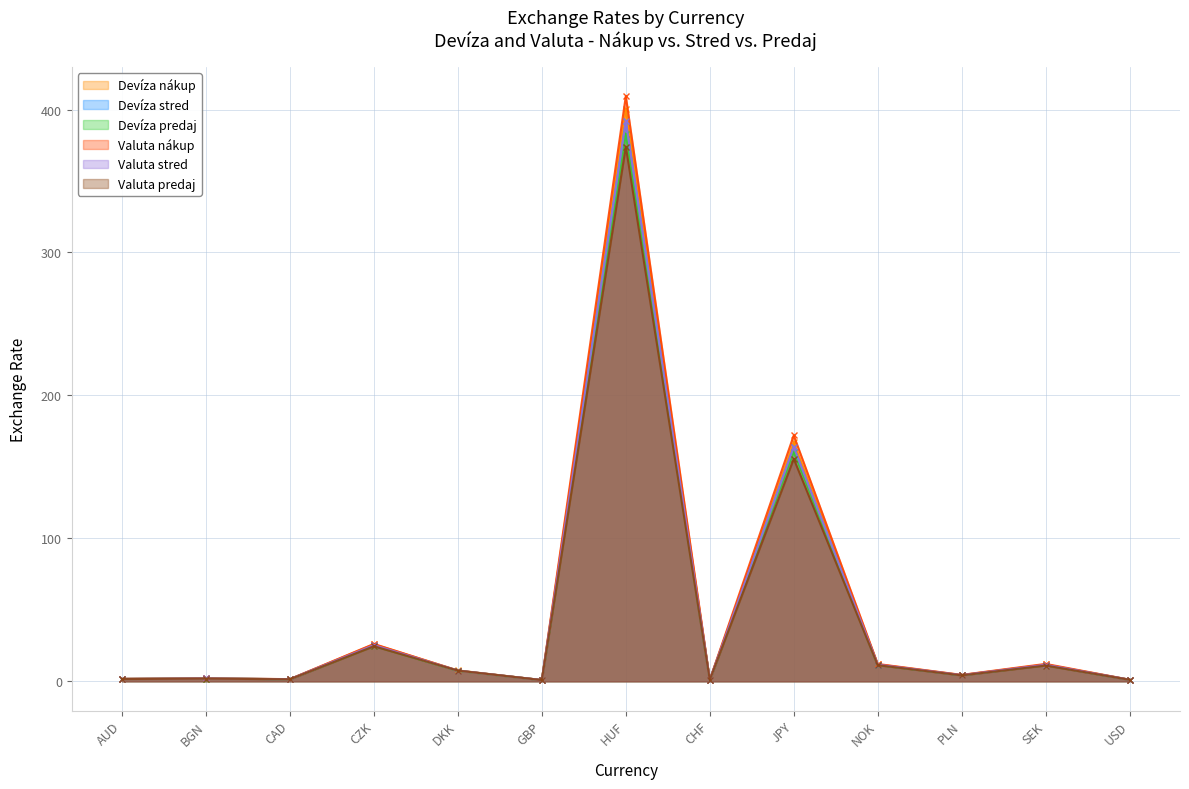

Reading left to right, extract all data points from this chart.

Devíza nákup: 1.7	2.0	1.5	25.9	7.6	0.9	400.5	1.0	167.1	11.9	4.4	11.8	1.1
Devíza stred: 1.6	2.0	1.5	25.3	7.5	0.9	391.7	1.0	163.8	11.6	4.3	11.5	1.1
Devíza predaj: 1.6	1.9	1.4	24.8	7.3	0.8	382.9	1.0	160.5	11.4	4.2	11.3	1.1
Valuta nákup: 1.7	2.0	1.5	26.1	7.5	0.9	409.4	1.0	172.0	12.1	4.5	12.2	1.1
Valuta stred: 1.6	2.0	1.5	25.3	7.5	0.9	391.7	1.0	163.8	11.6	4.3	11.5	1.1
Valuta predaj: 1.6	1.9	1.4	24.5	7.5	0.8	374.1	1.0	155.6	11.3	4.1	11.0	1.0